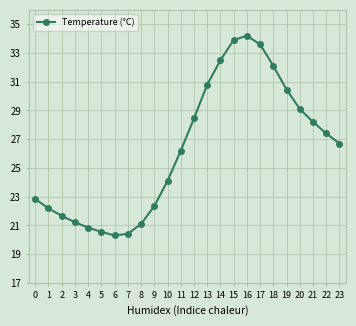

What is the change in value from 9 to 12?

+6.1